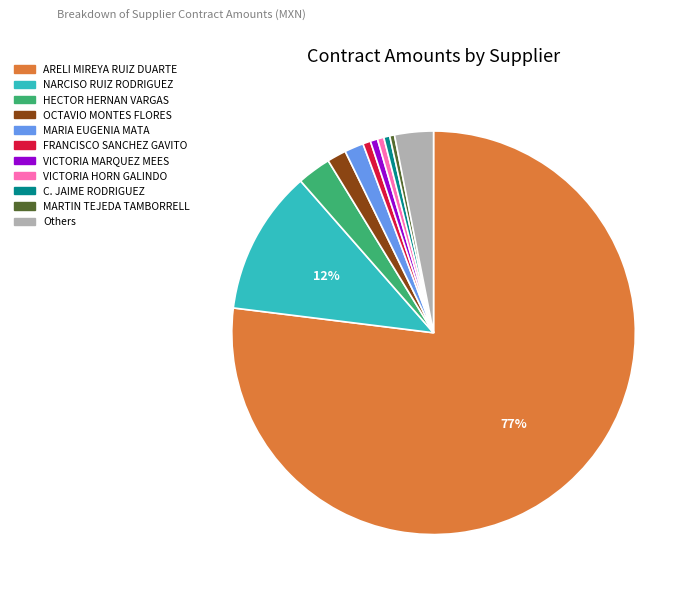

How many slices are in this pie chart?

11